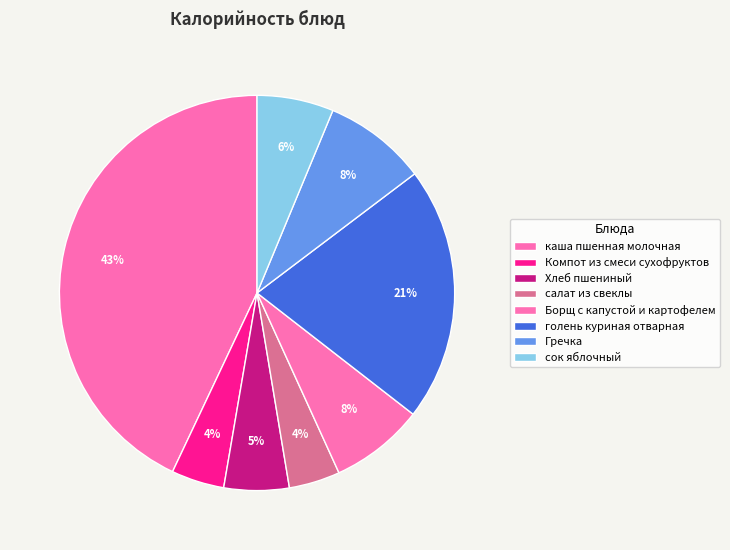

What percentage is NOT represented by Хлеб пшениный?

94.7%